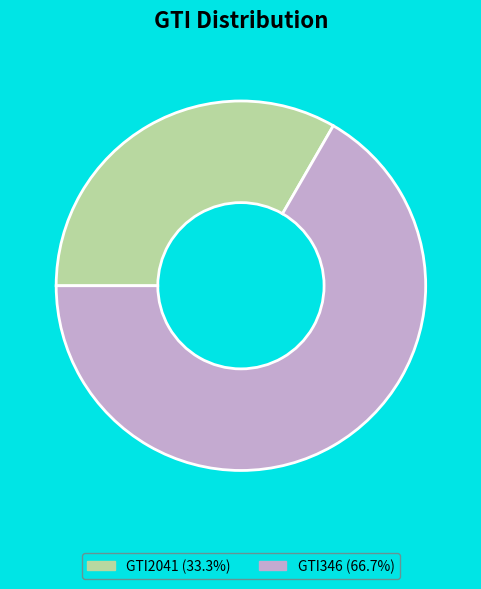

What is the ratio of the value at GTI2041 (33.3%) to the value at GTI346 (66.7%)?

0.5